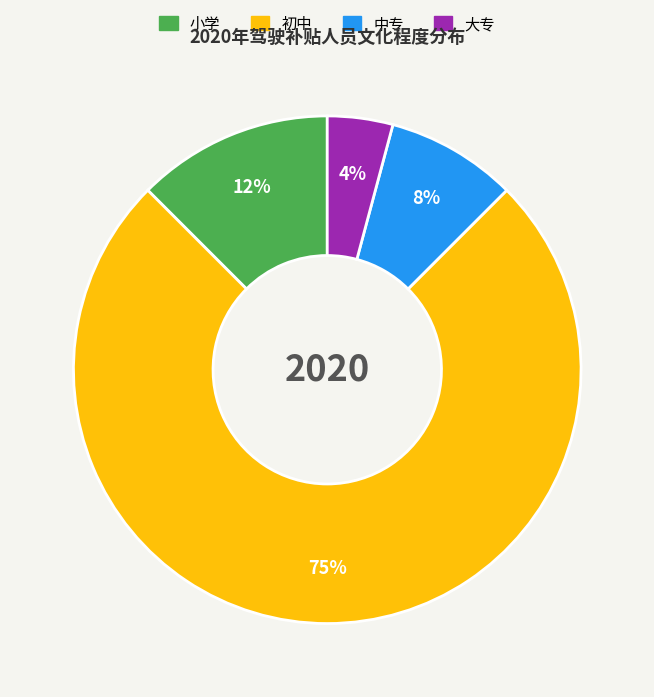

Rank the categories by value from lowest to highest.

大专, 中专, 小学, 初中